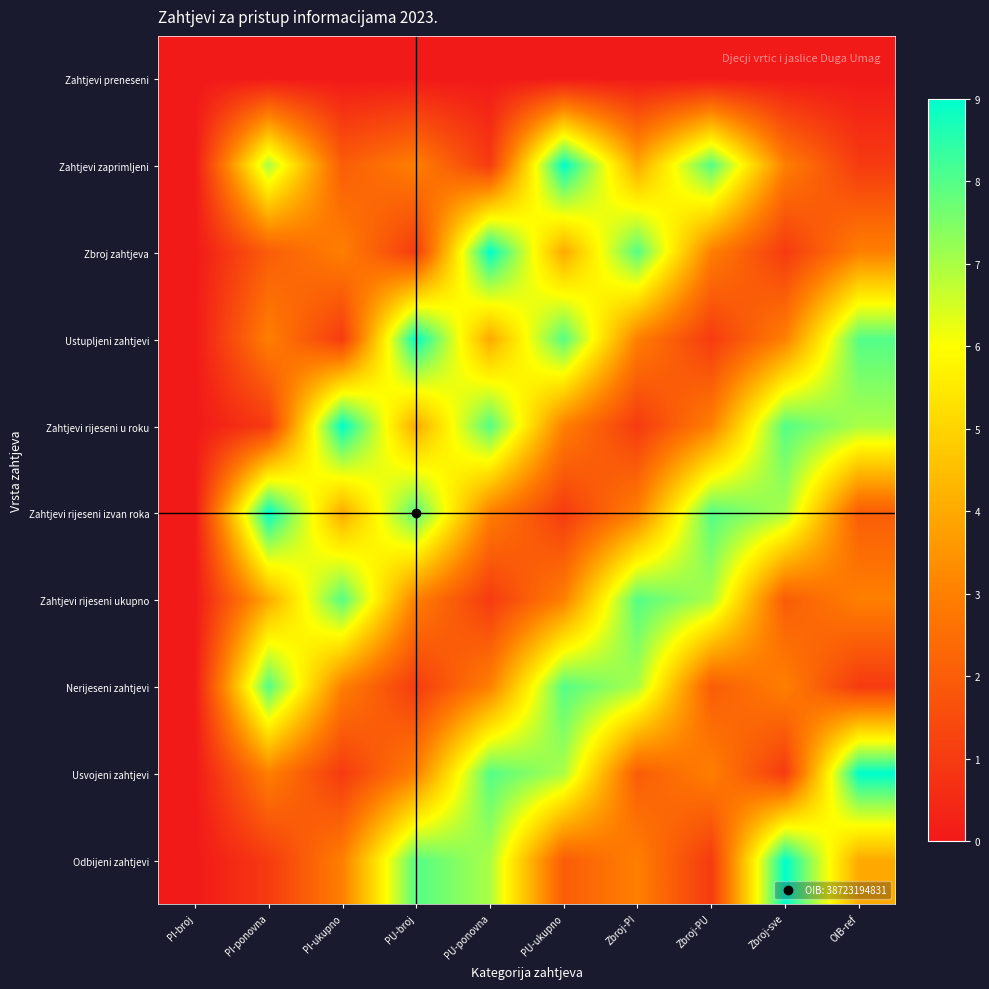

Which has a higher value, Zbroj-sve or PU-ponovna?

Zbroj-sve